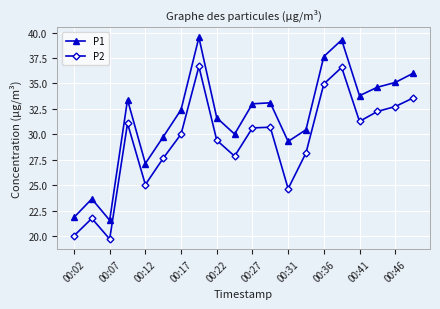

In P1, how many points are lower than both neighbors (excluding endpoints)?

5